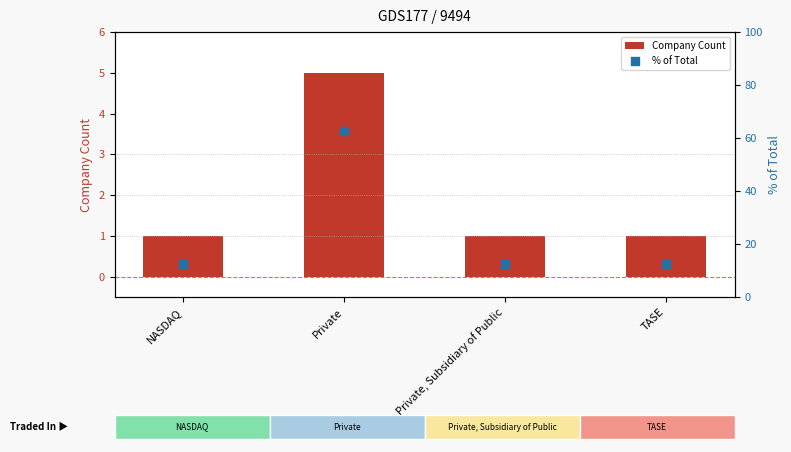

At which category is the sum across all series the highest?

Private